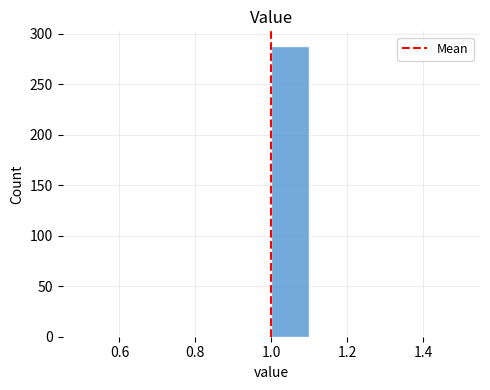

Reading left to right, list every bar in this chart as the range it spans on the x-axis followed by its height. The values are not printed on the chart, so give them approximately, as read against the axis.

0.5 to 0.6: 0
0.6 to 0.7: 0
0.7 to 0.8: 0
0.8 to 0.9: 0
0.9 to 1.0: 0
1.0 to 1.1: 290
1.1 to 1.2: 0
1.2 to 1.3: 0
1.3 to 1.4: 0
1.4 to 1.5: 0